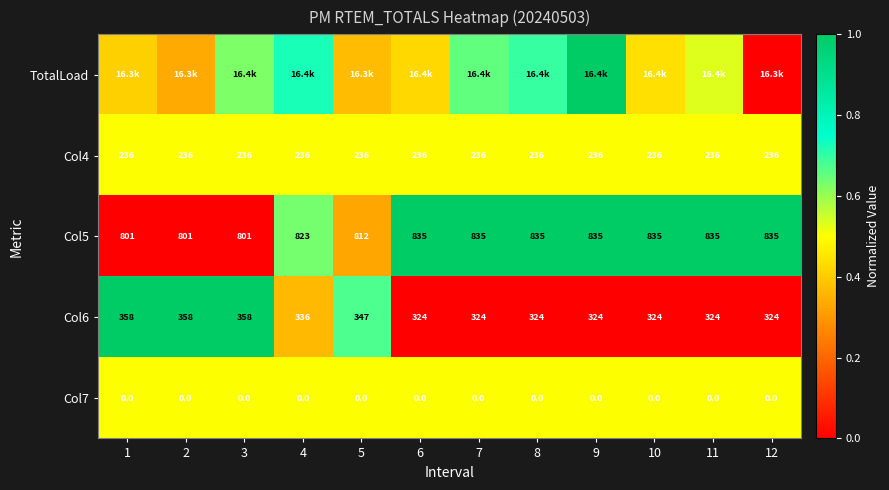

What is the total value across all series at 6?

2.4